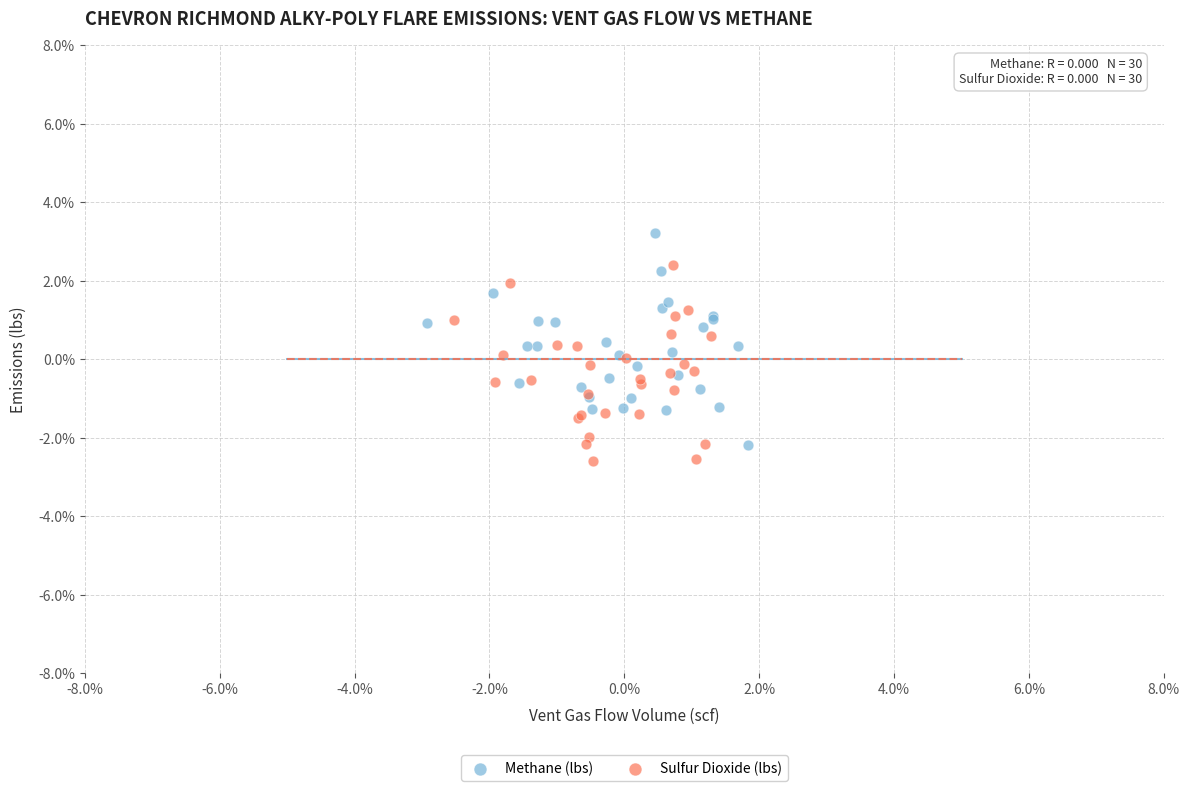

Which series contains the highest Y value?

Methane (lbs)